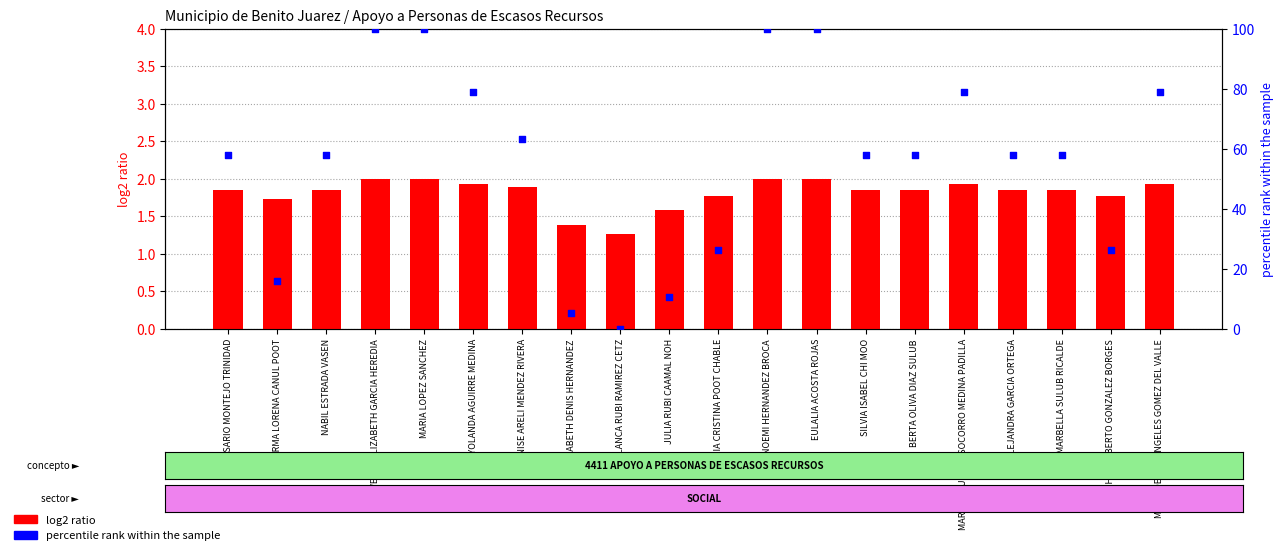

What is the total value across all series at JULIA RUBI CAAMAL NOH?

12.1